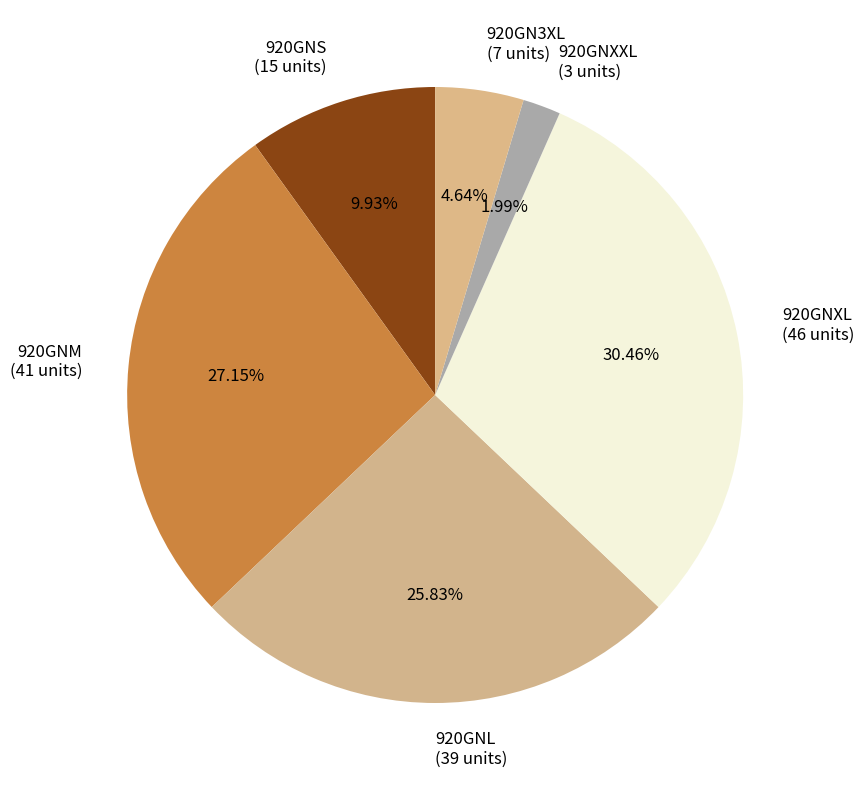

Between 920GN3XL and 920GNXXL, which is larger?

920GN3XL